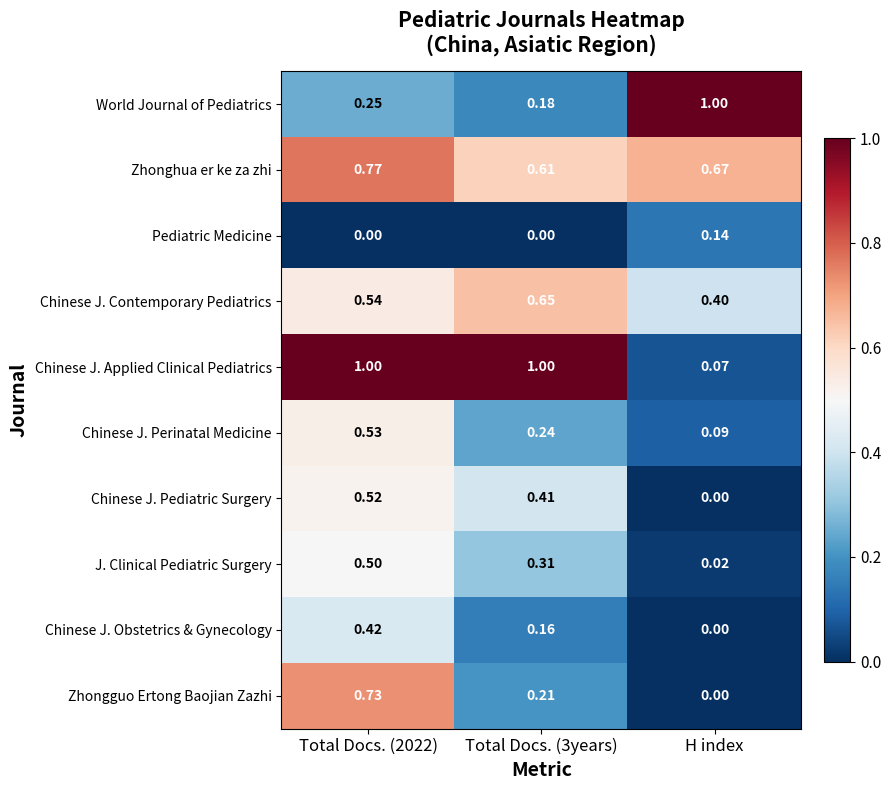

At which label is Zhongguo Ertong Baojian Zazhi closest to 0?

H index